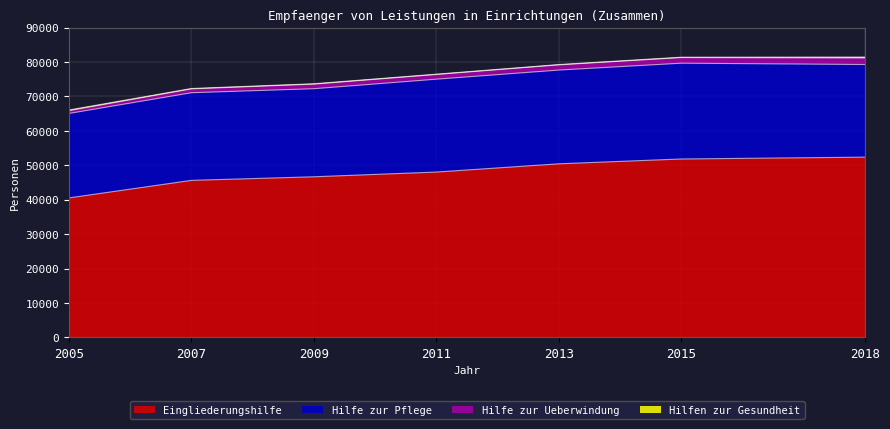

True or false: Hilfe zur Ueberwindung has more than 1 interior local peaks.

False